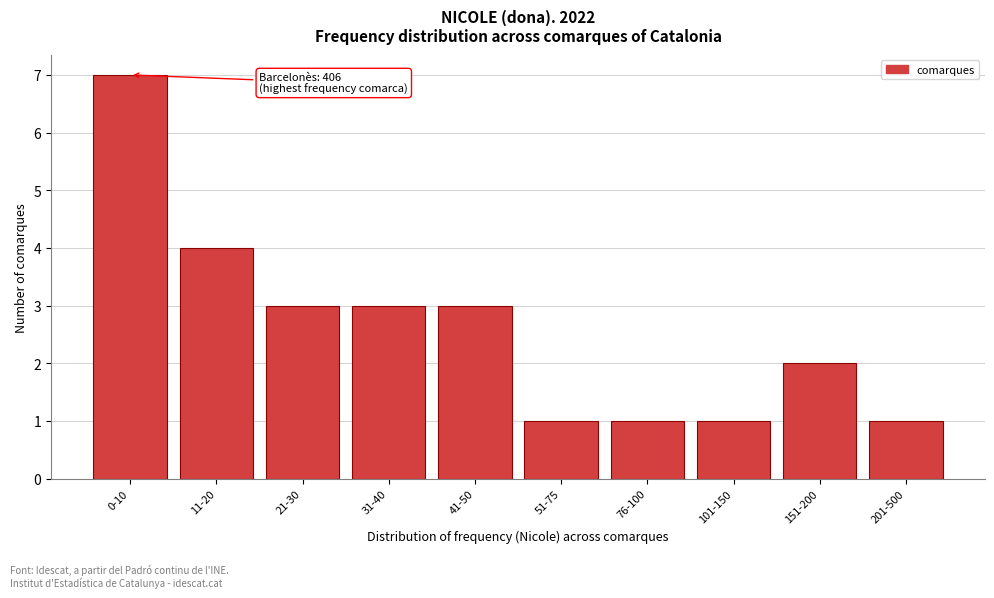

Reading left to right, transcribe all the data shown in this chart.

0-10=7	11-20=4	21-30=3	31-40=3	41-50=3	51-75=1	76-100=1	101-150=1	151-200=2	201-500=1